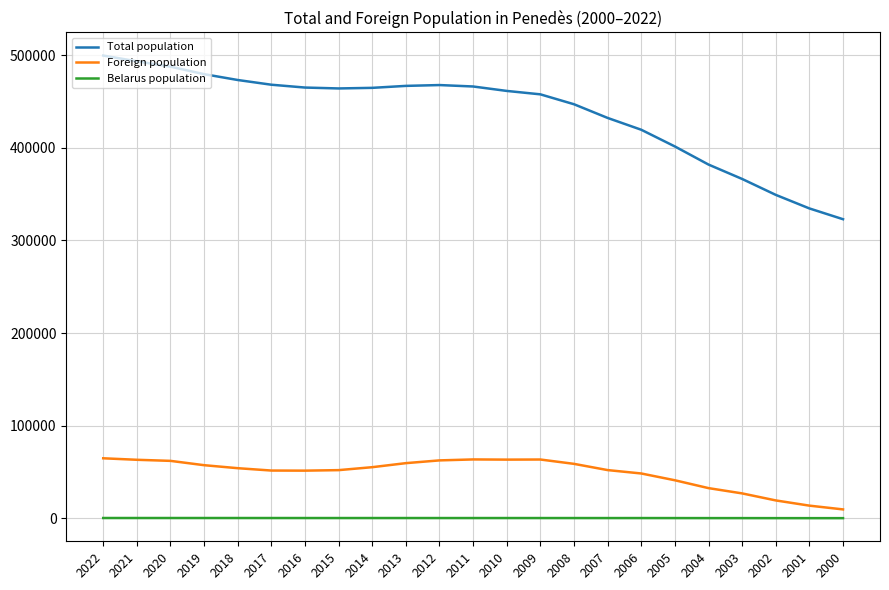

True or false: Belarus population and Foreign population intersect in this chart.

False